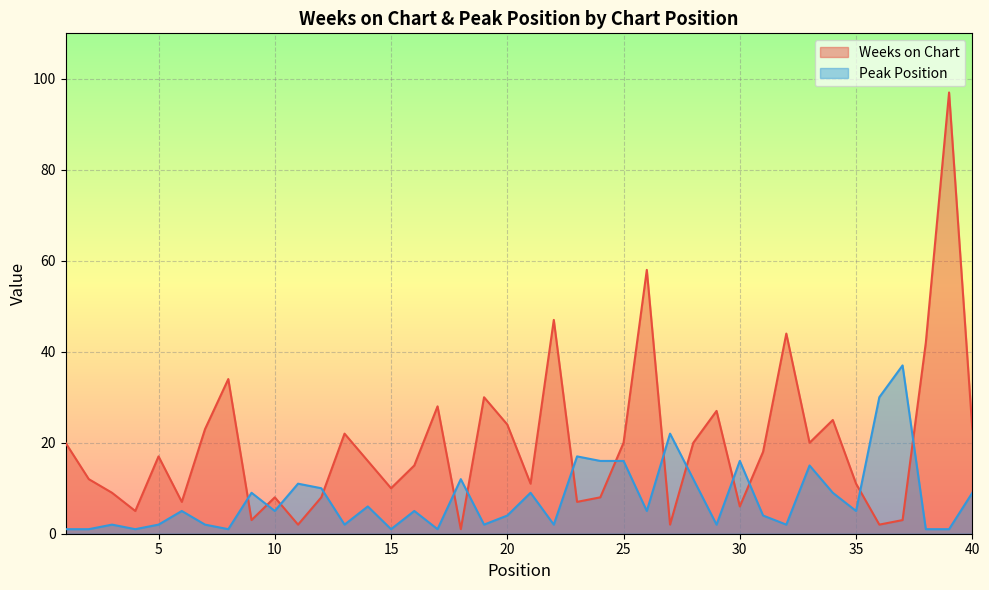

At which label does Weeks on Chart first exceed 17?

1